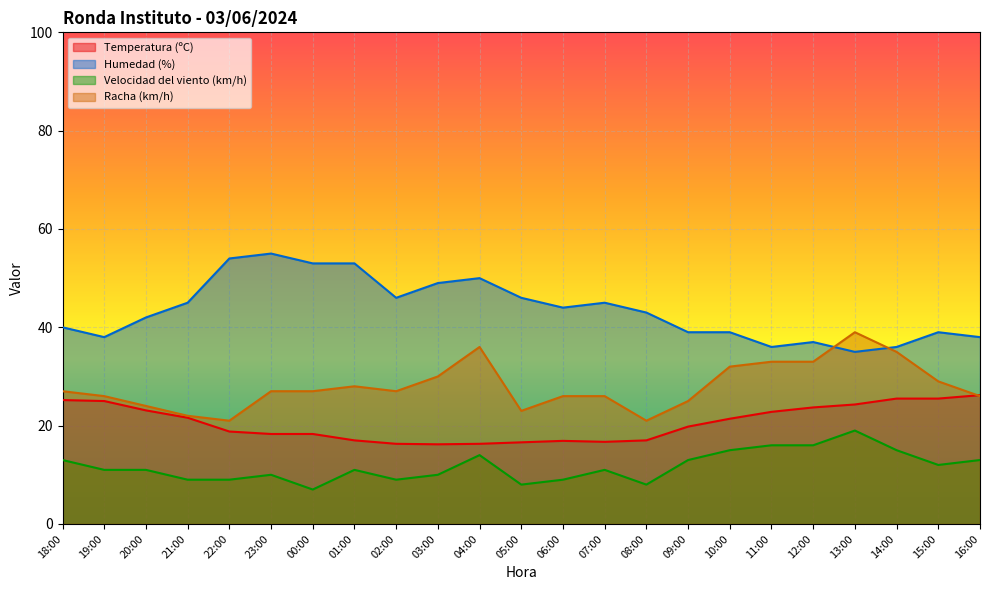

True or false: Temperatura (ºC) has a value of 16.7 at 07:00.

True